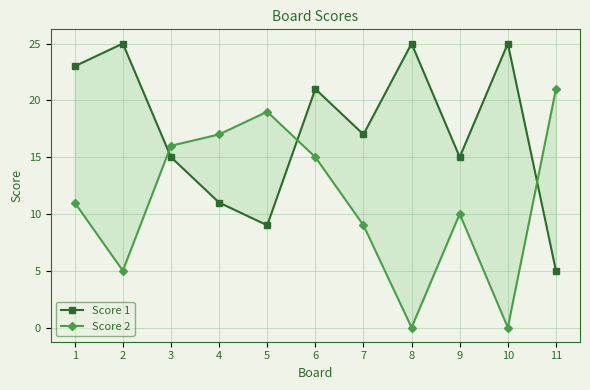

What are all the series names shown in the legend?

Score 1, Score 2